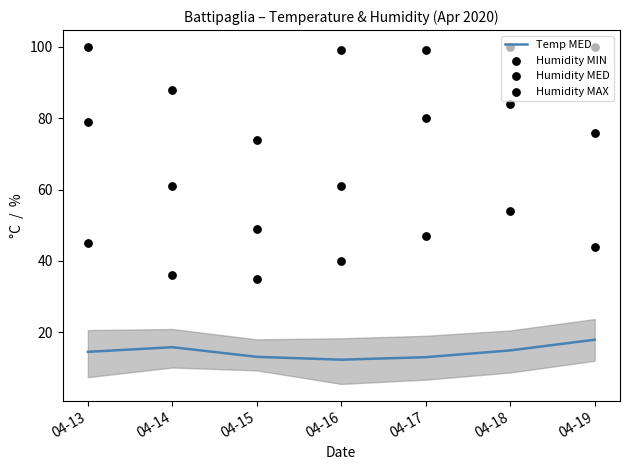

At how many categories does at least one series exceed 92?

5